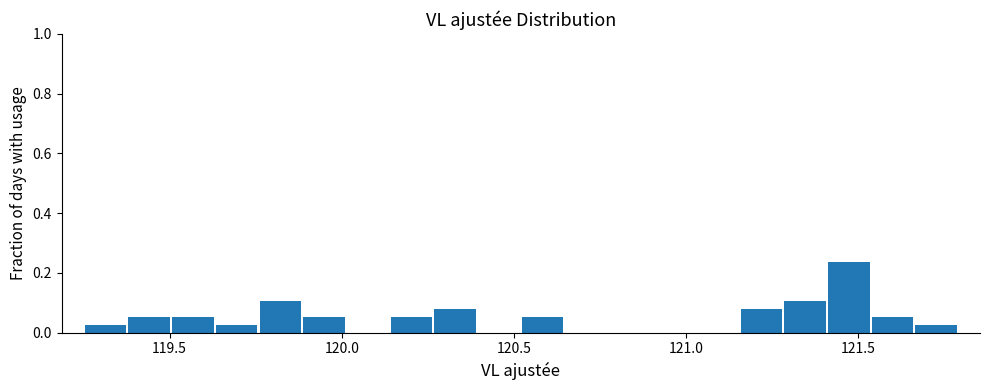

Read against the x-axis, roughly where is the centre of the tallest bar?

121.45